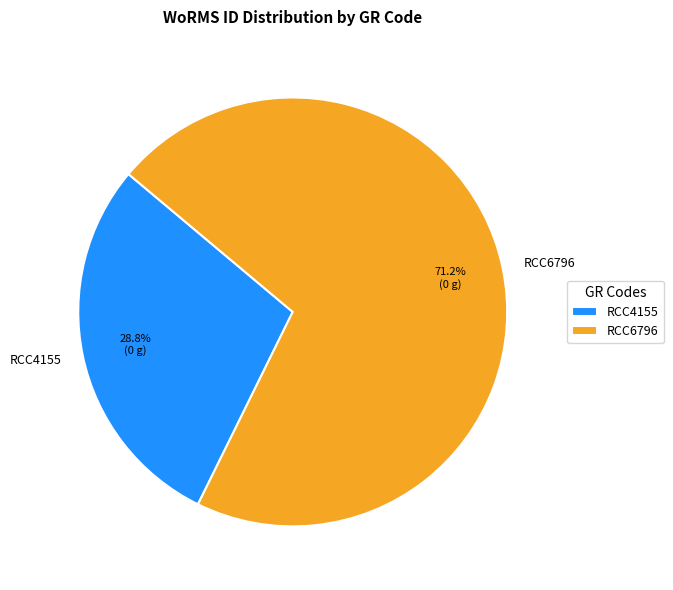

True or false: RCC4155 accounts for 29% of the total.

True